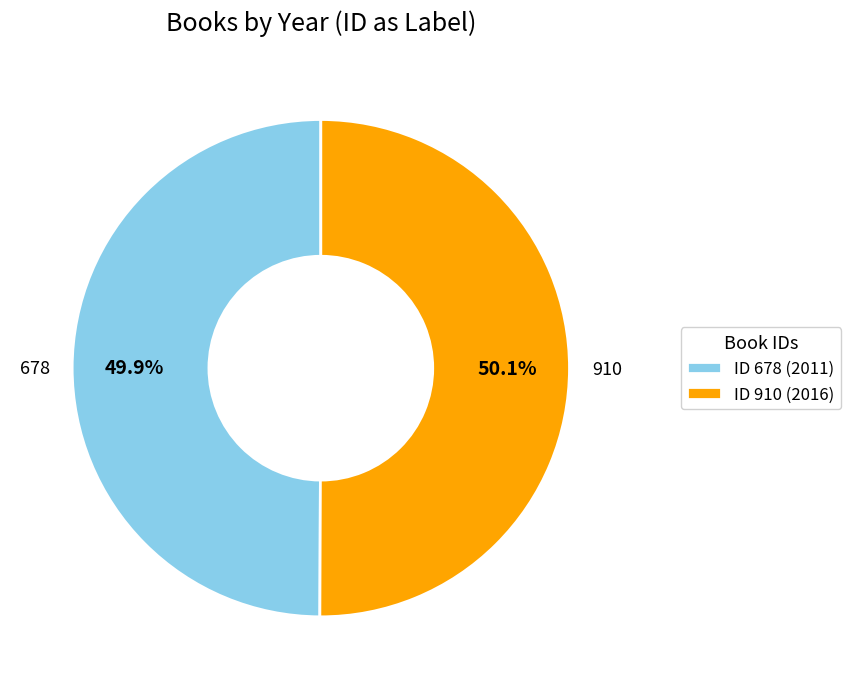

What is the total percentage of ID 910 (2016) and ID 678 (2011)?

100.0%